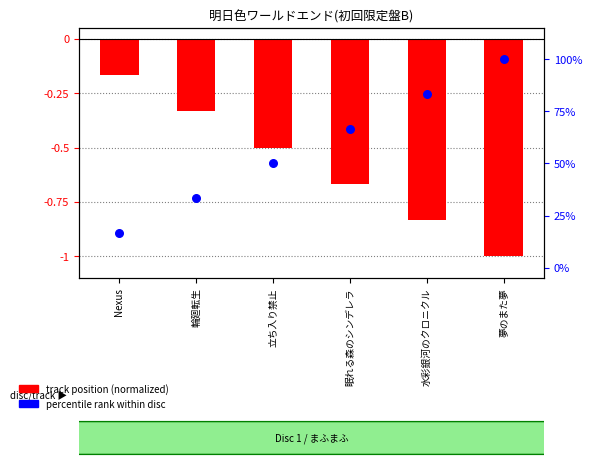

Which series reaches the maximum Y coordinate?

percentile rank within disc